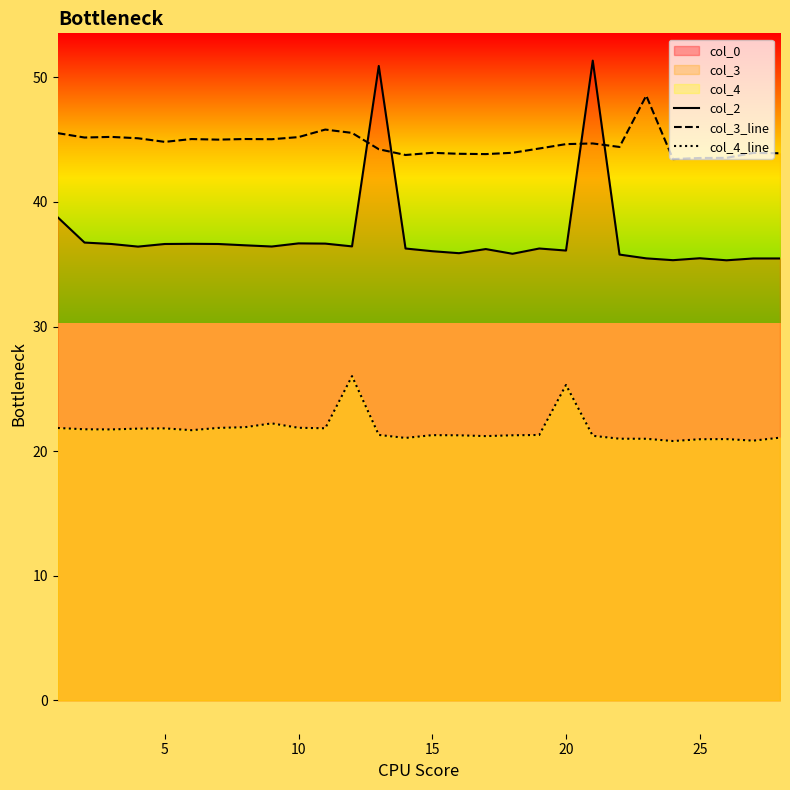

How many data points in col_4_line are less than 21?

6